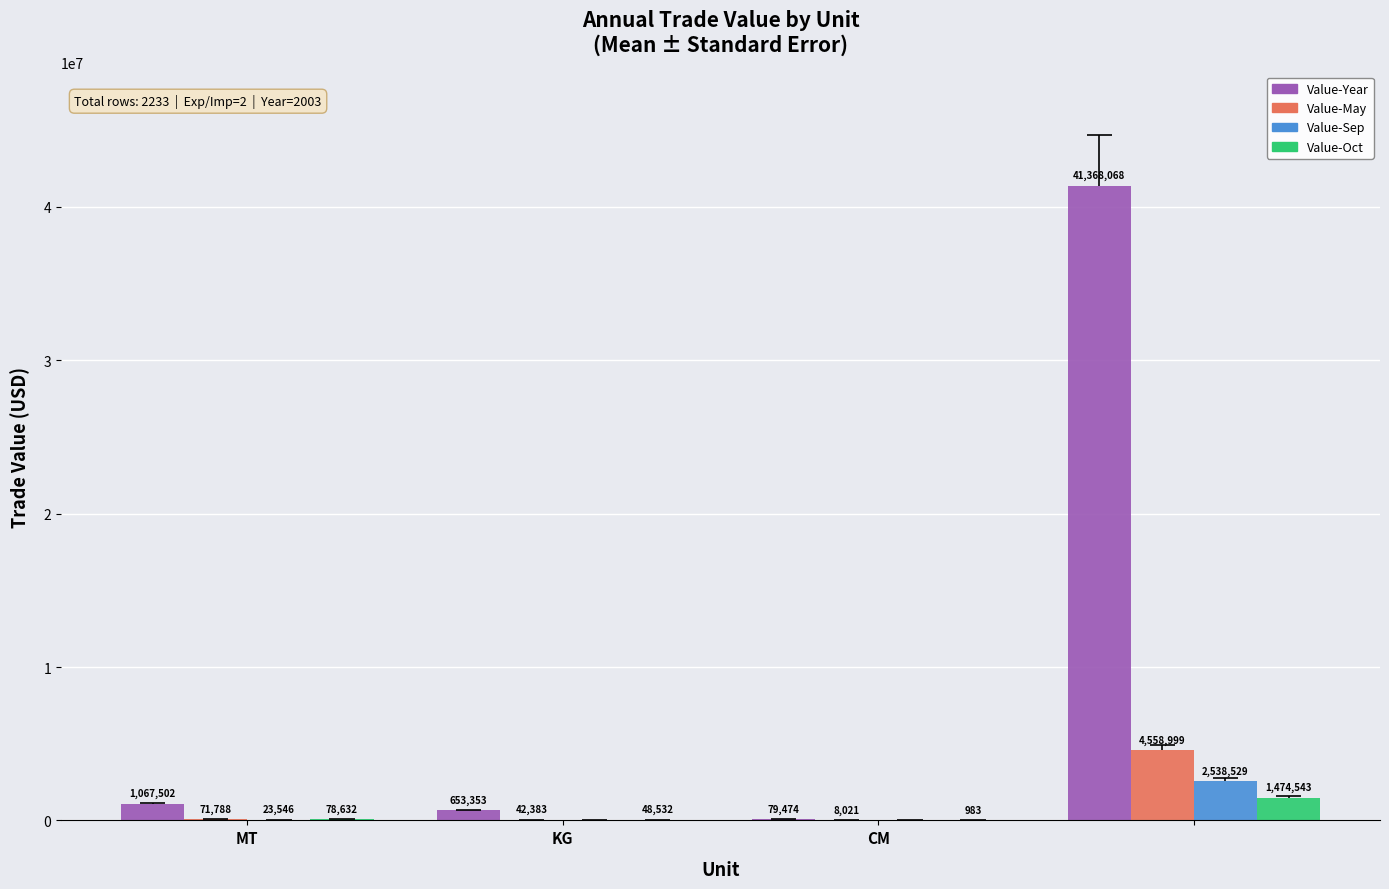

Is it true that Value-Year equals 79474 at CM?

True